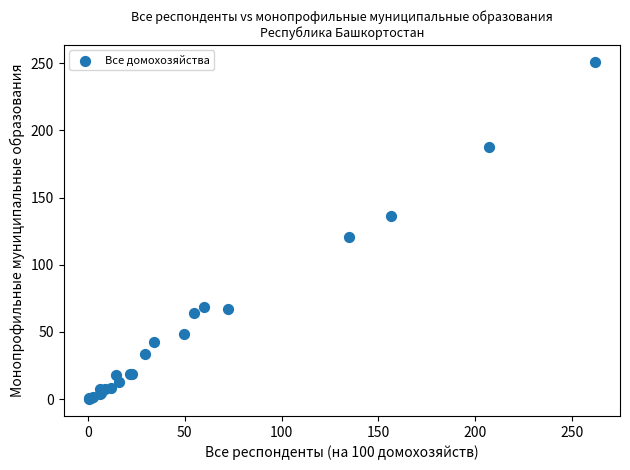

What Y value in the scatter plot is closest to 125?

120.5